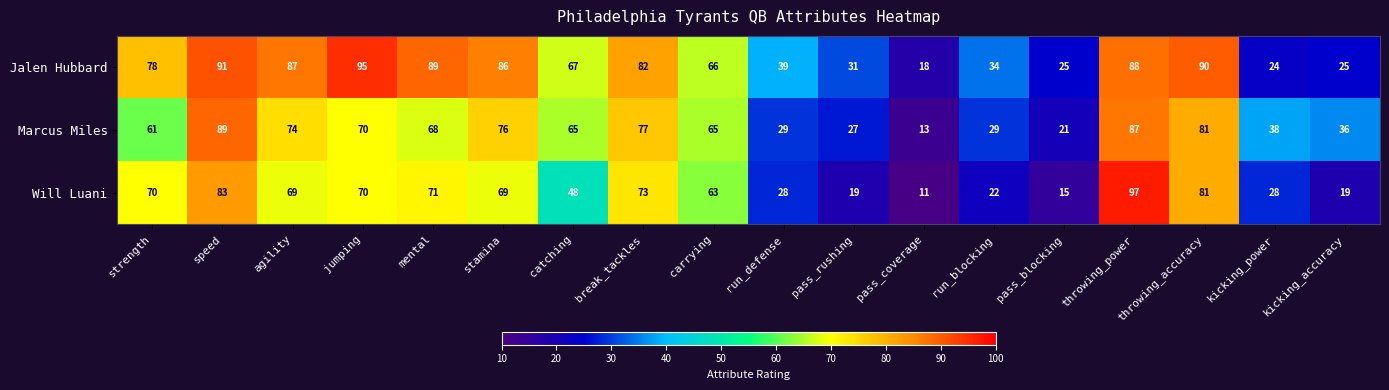

What is the difference between the highest and lowest values at stamina?

17